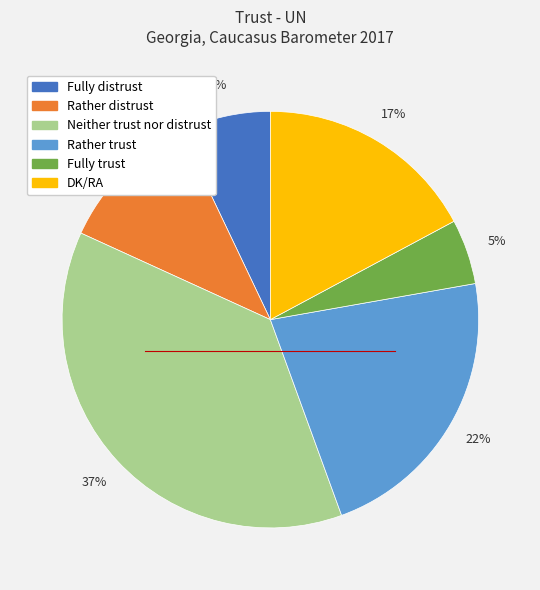

Is there any slice that represents more than half of the pie?

No